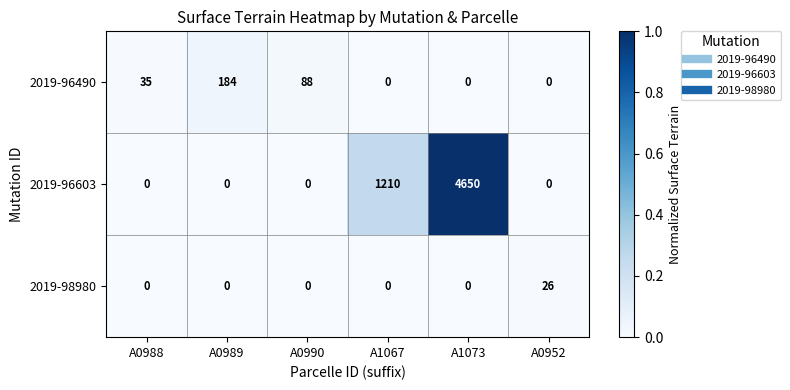

What is the difference between the maximum and minimum values in the 2019-98980 series?

26